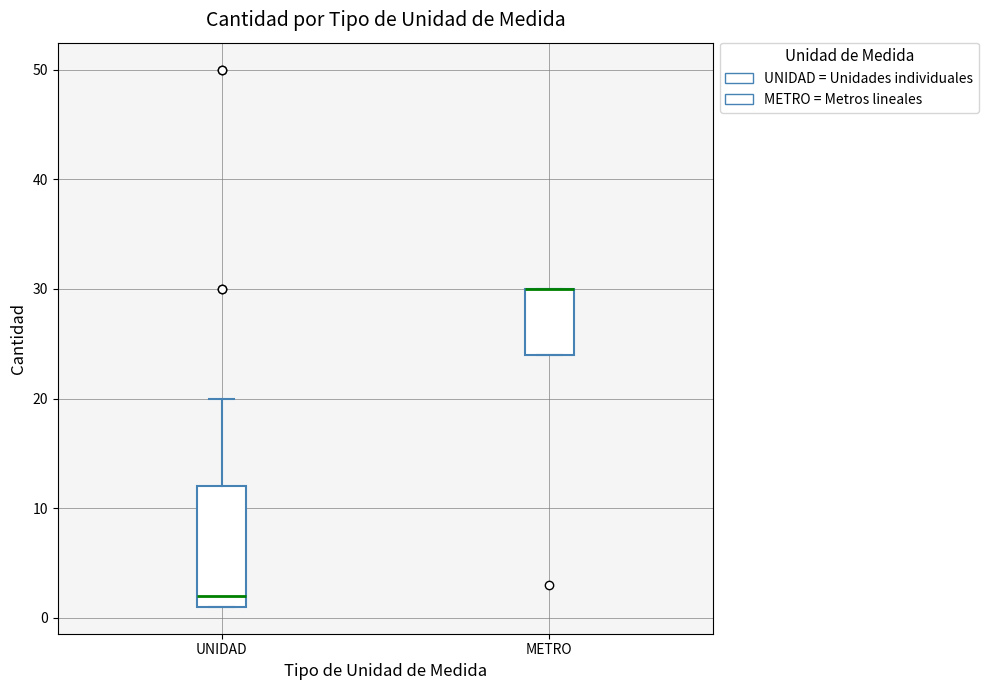

Reading left to right, transcribe this box plot: for each box, give where its median line is, the range the box spans, and where its two whiskers end, as read against the y-axis. The values are not printed on the chart, so give them approximately, as read against the axis.

UNIDAD: median 2, box 1 to 12, whiskers 1 to 20
METRO: median 30 (drawn on the box's upper edge), box 24 to 30, whiskers 24 to 30